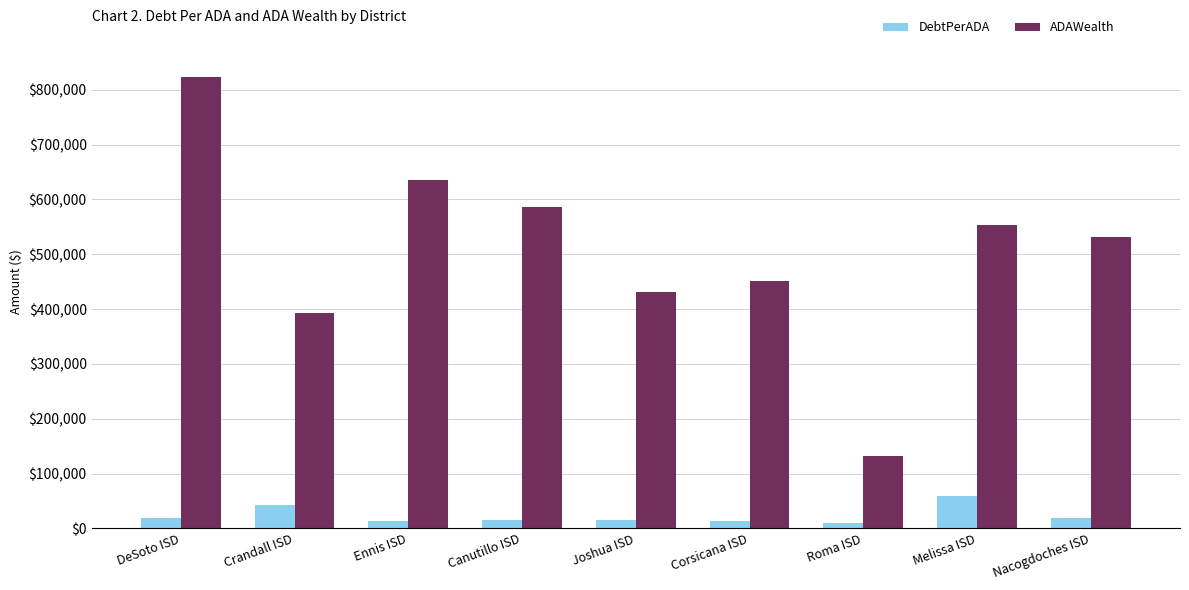

List the labels in order of ADAWealth value, largest first.

DeSoto ISD, Ennis ISD, Canutillo ISD, Melissa ISD, Nacogdoches ISD, Corsicana ISD, Joshua ISD, Crandall ISD, Roma ISD